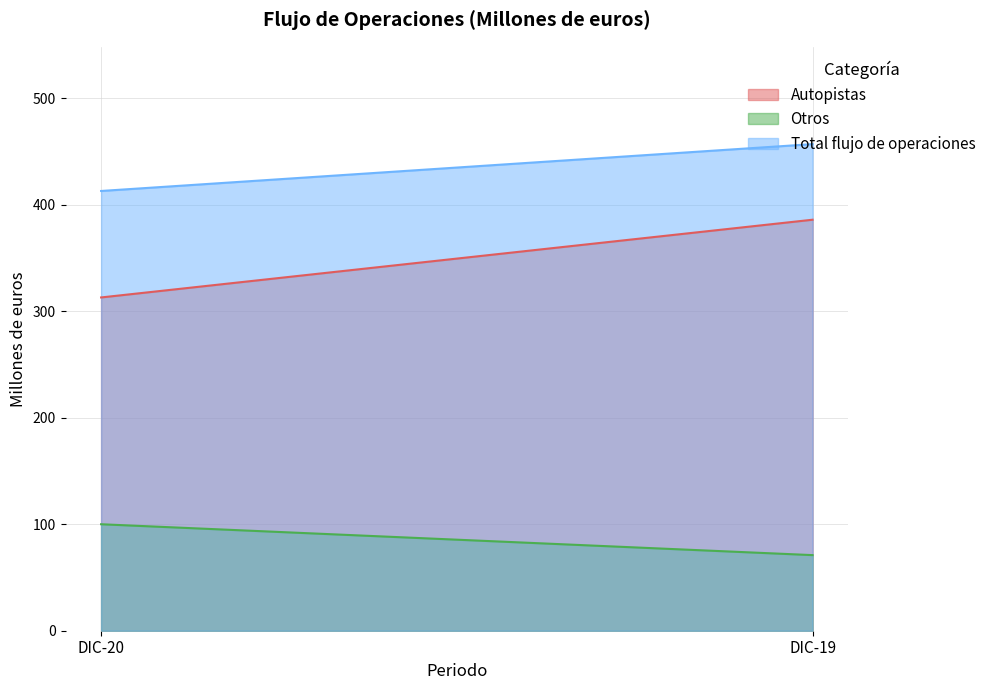

Does the chart display data point markers on the line(s)?

No